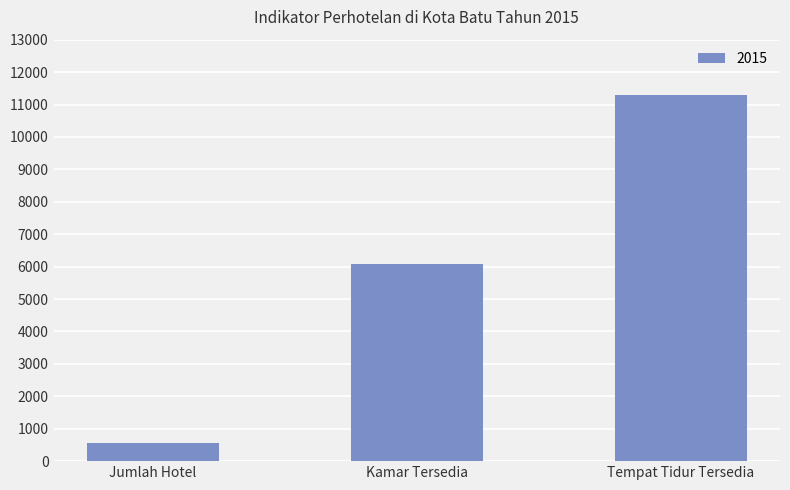

Count the values in the range 550 to 11292.

3